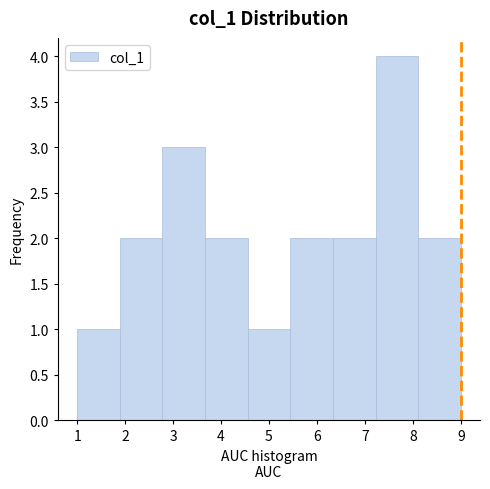

How tall is the bar that spans 2.8 to 3.7 on the x-axis? Neither the bar edges nor the heights are printed on the chart, so give them approximately, as read against the axes.

3